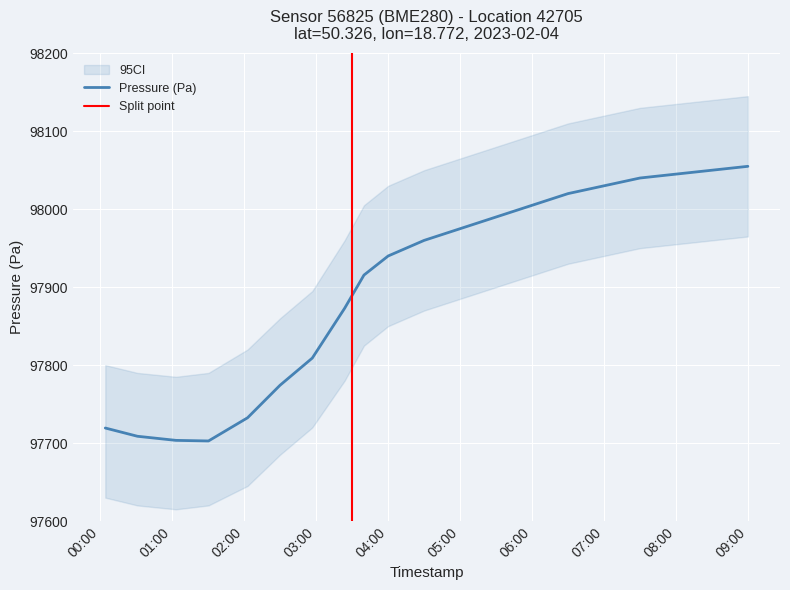

Is it true that Pressure (Pa) equals 98045.0 at 08:00?

True